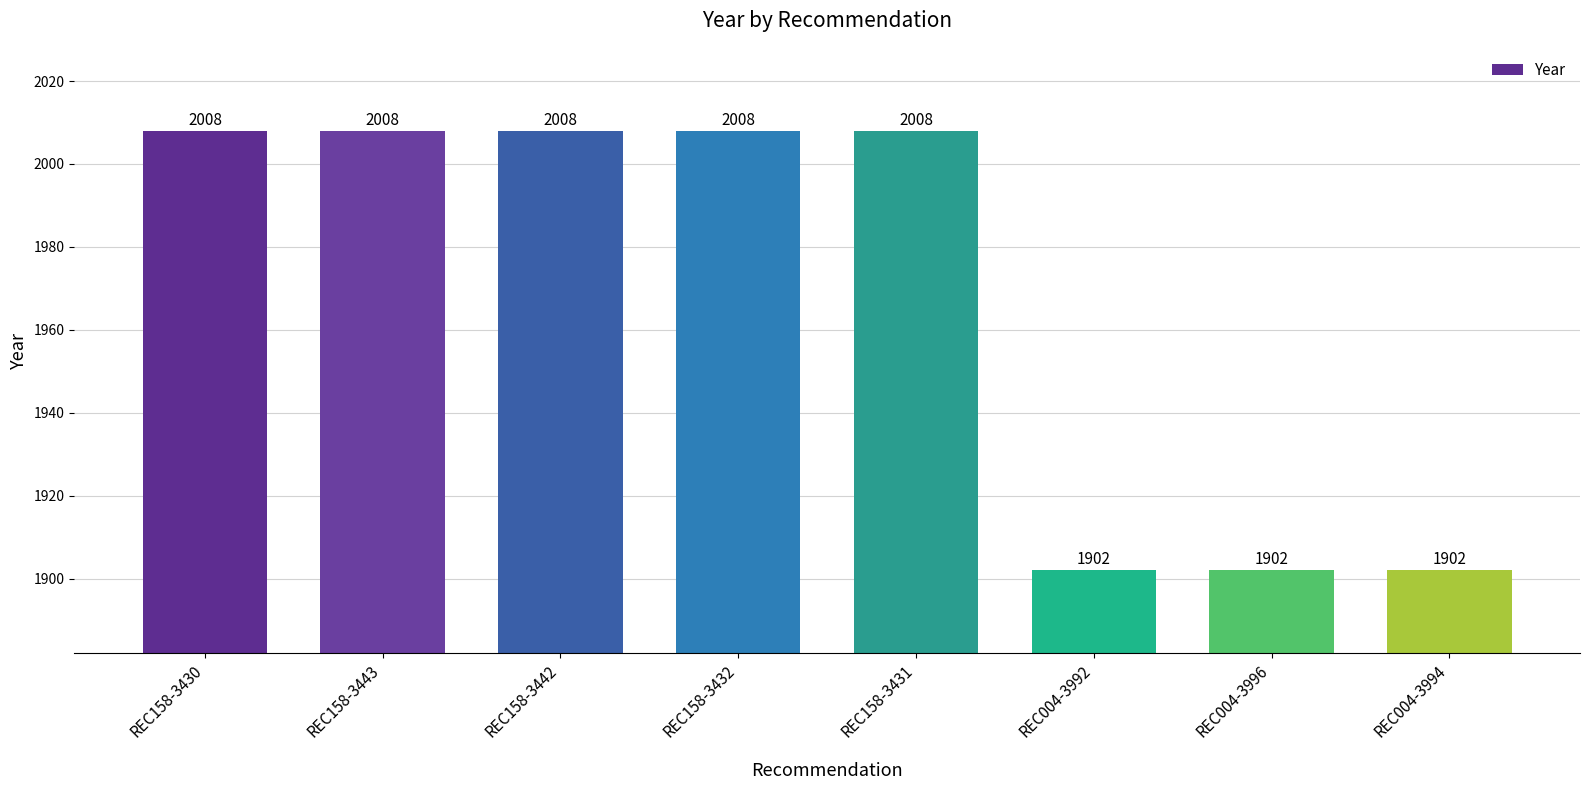

What is the difference between the maximum and minimum values?

106